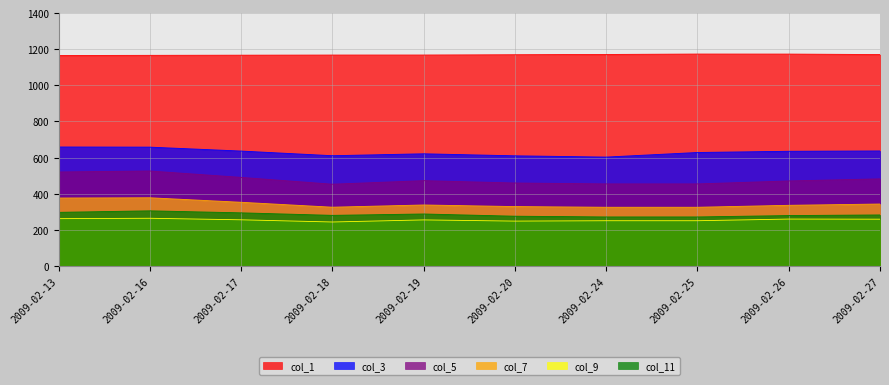

What is the sum of all col_7 values?

3427.9